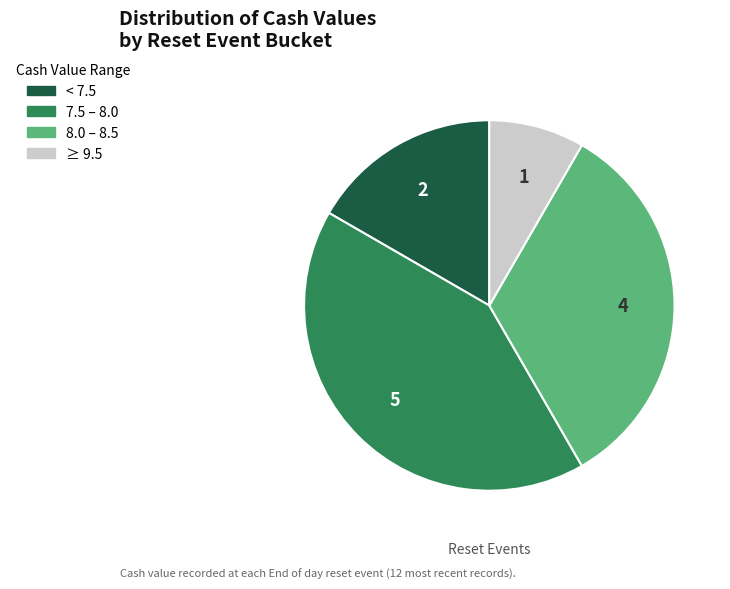

Count the number of slices in the pie.

4